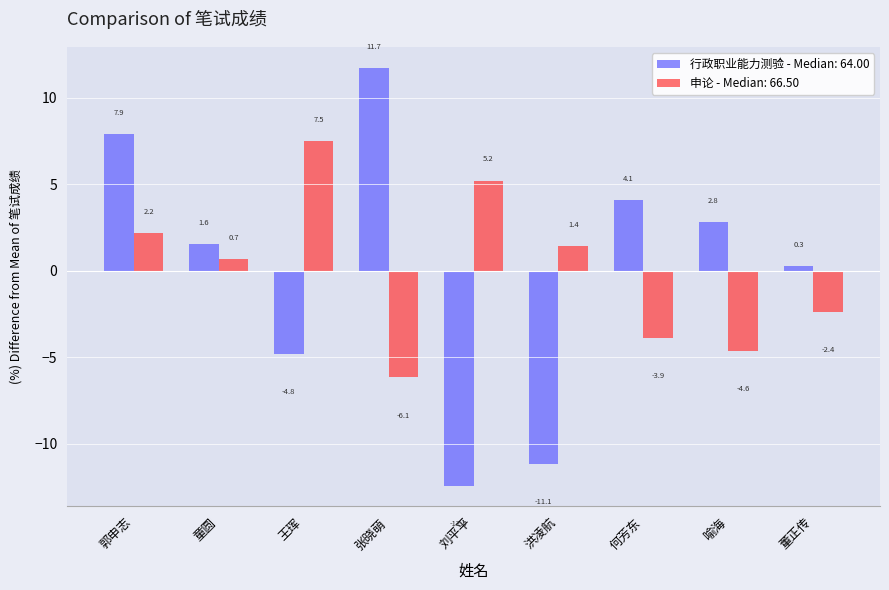

How many categories are shown in the chart?

9